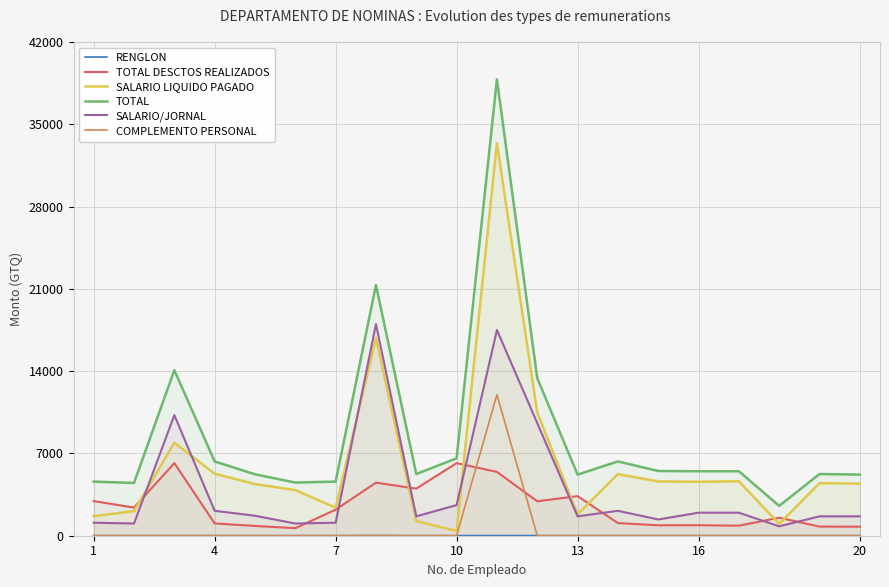

True or false: COMPLEMENTO PERSONAL and SALARIO LIQUIDO PAGADO cross at least once.

False